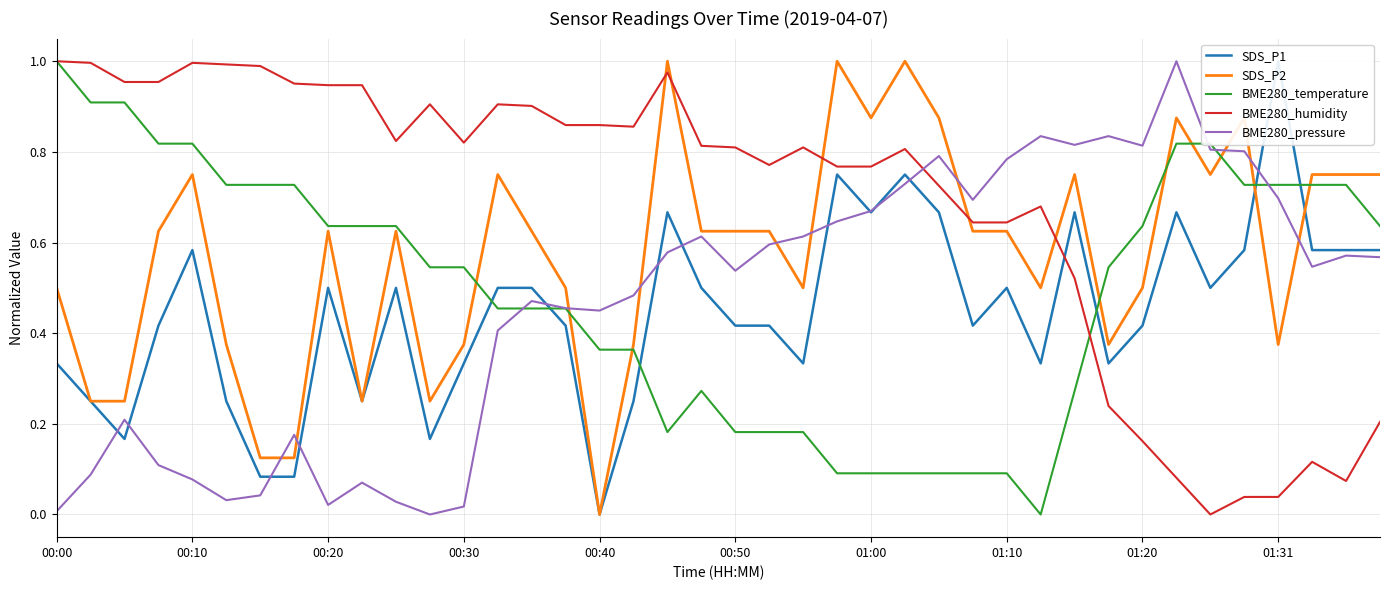

Between which two adjacent categories do BME280_humidity and SDS_P2 first intersect?

17 and 18